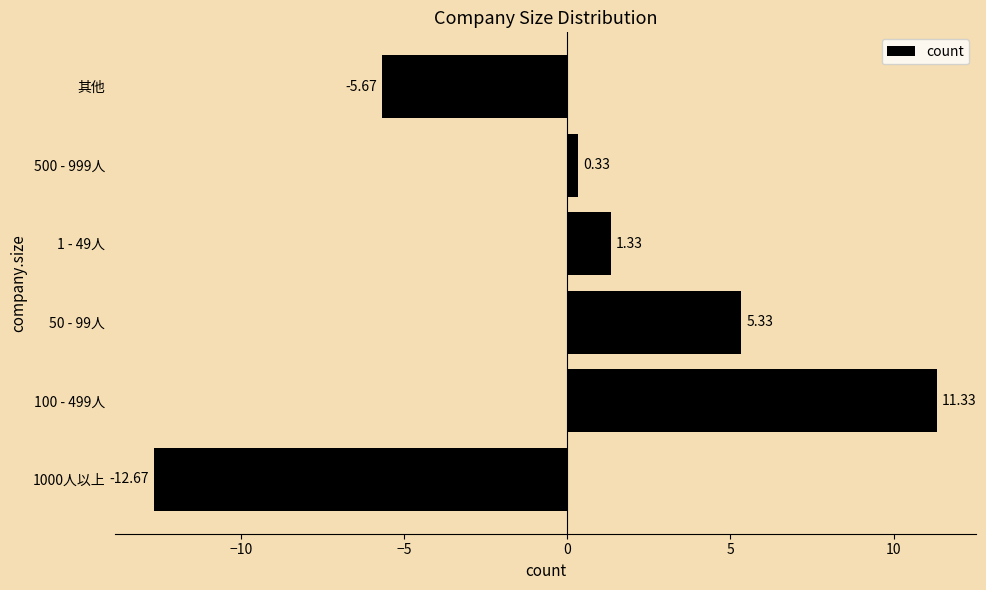

Rank the categories by value from highest to lowest.

100 - 499人, 50 - 99人, 1 - 49人, 500 - 999人, 其他, 1000人以上